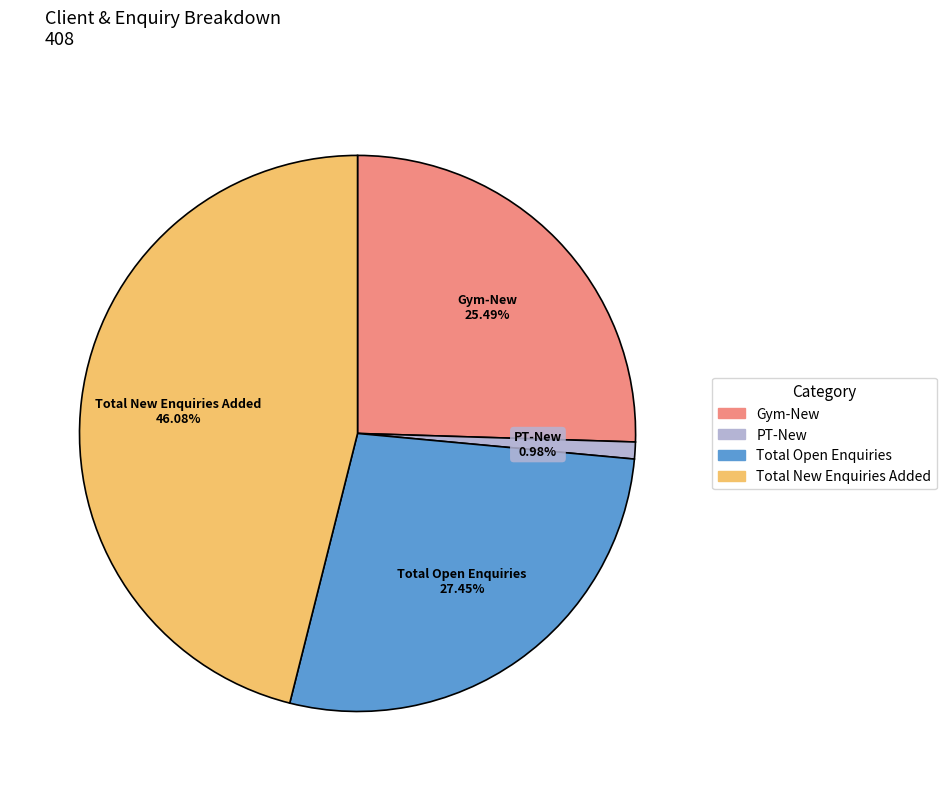

Is there any slice that represents more than half of the pie?

No